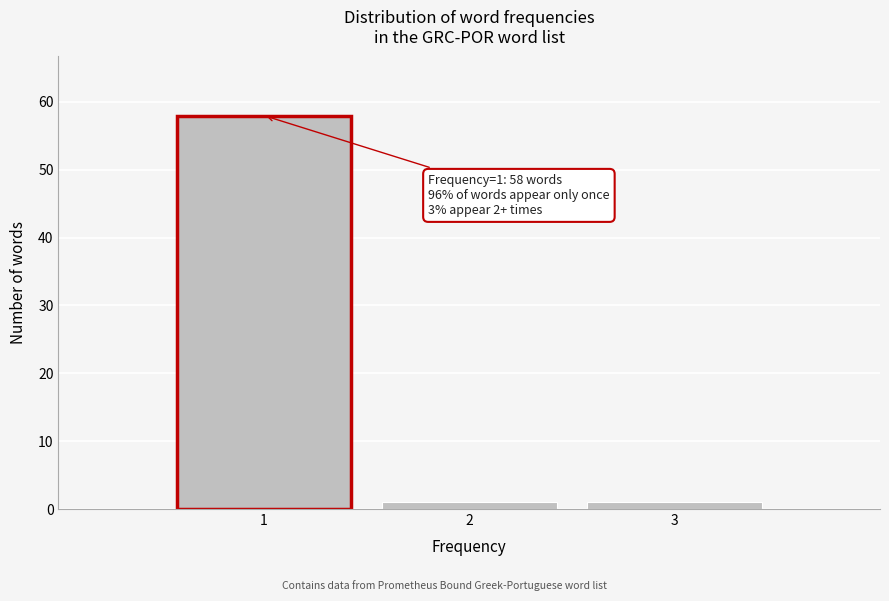

Reading right to left, transcribe all the data shown in this chart.

1	1	58